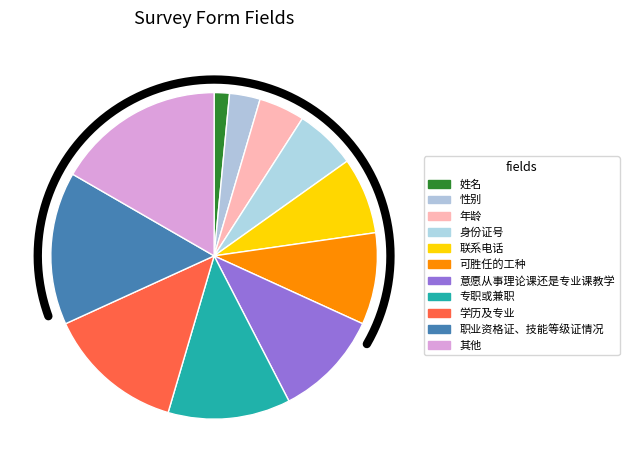

Does 职业资格证、技能等级证情况 represent more than half of the total?

No